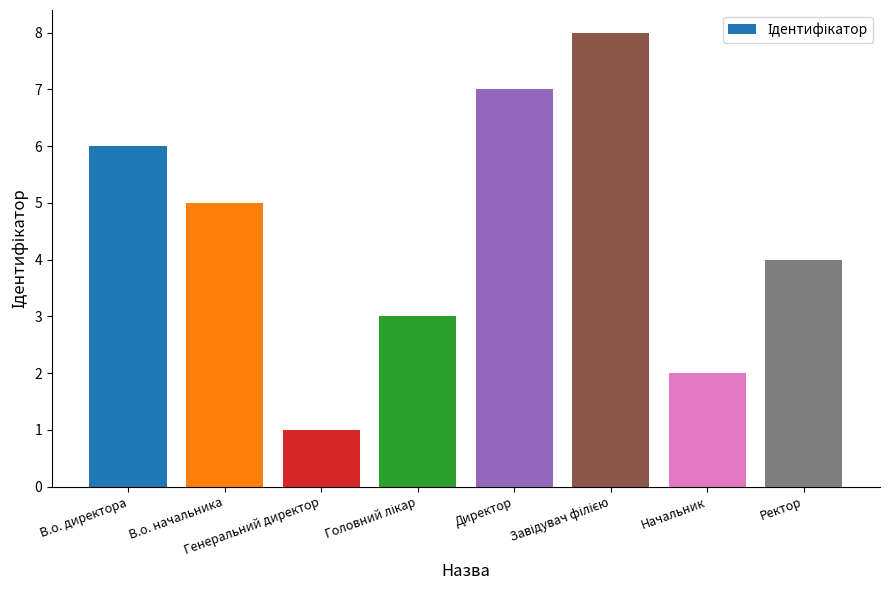

Read the value at Ректор.

4